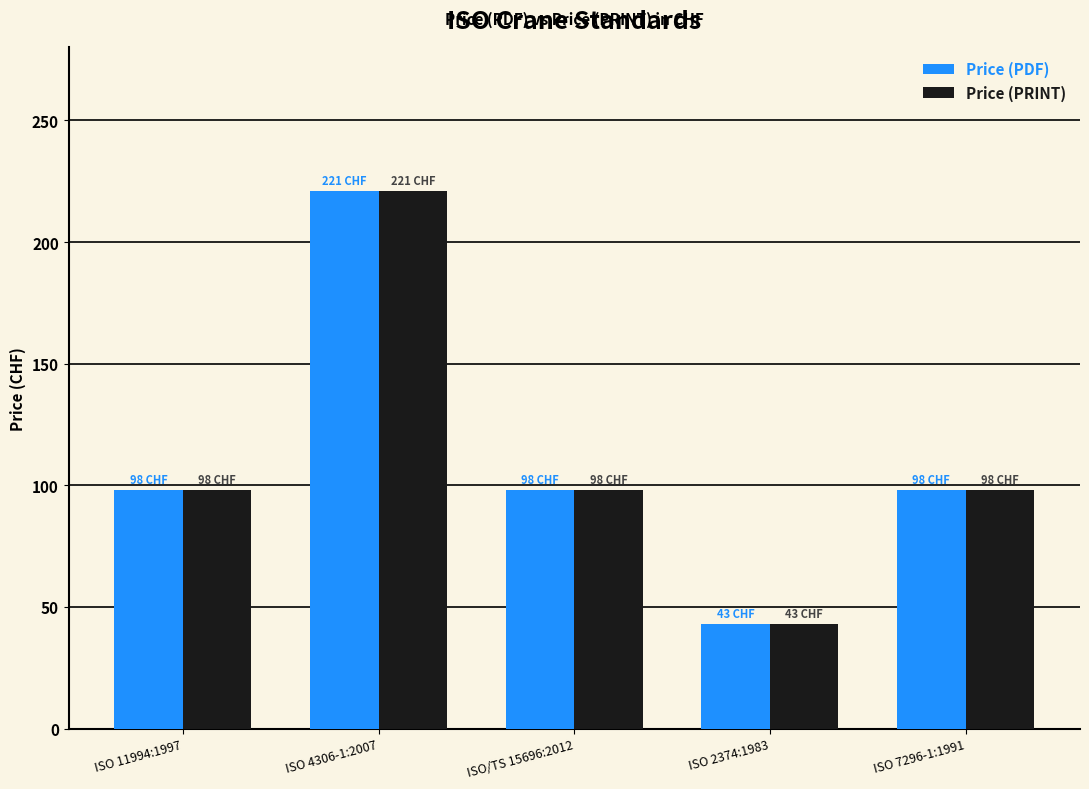

What position from the right is ISO/TS 15696:2012?

3